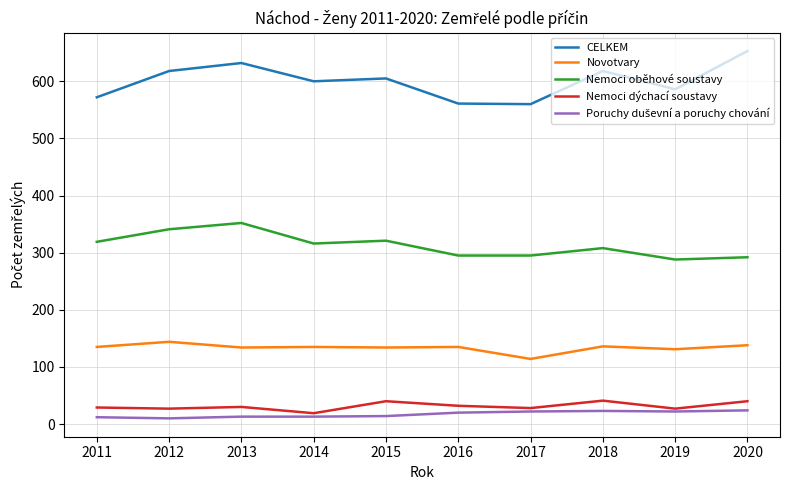

Which label corresponds to the largest value in the chart?

2020